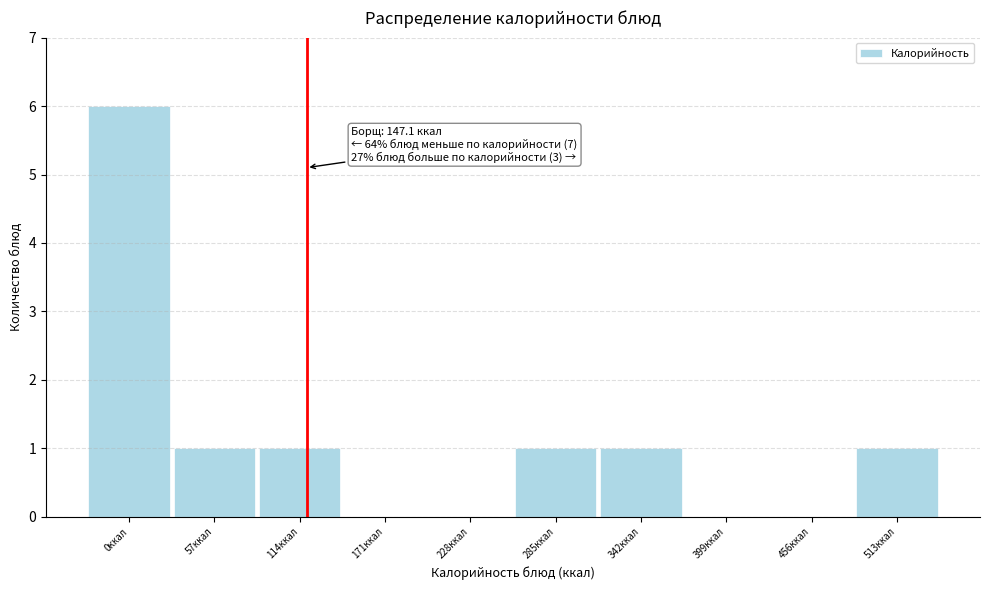

Reading left to right, what are all the values shown in this chart?

0ккал=6	57ккал=1	114ккал=1	171ккал=0	228ккал=0	285ккал=1	342ккал=1	399ккал=0	456ккал=0	513ккал=1